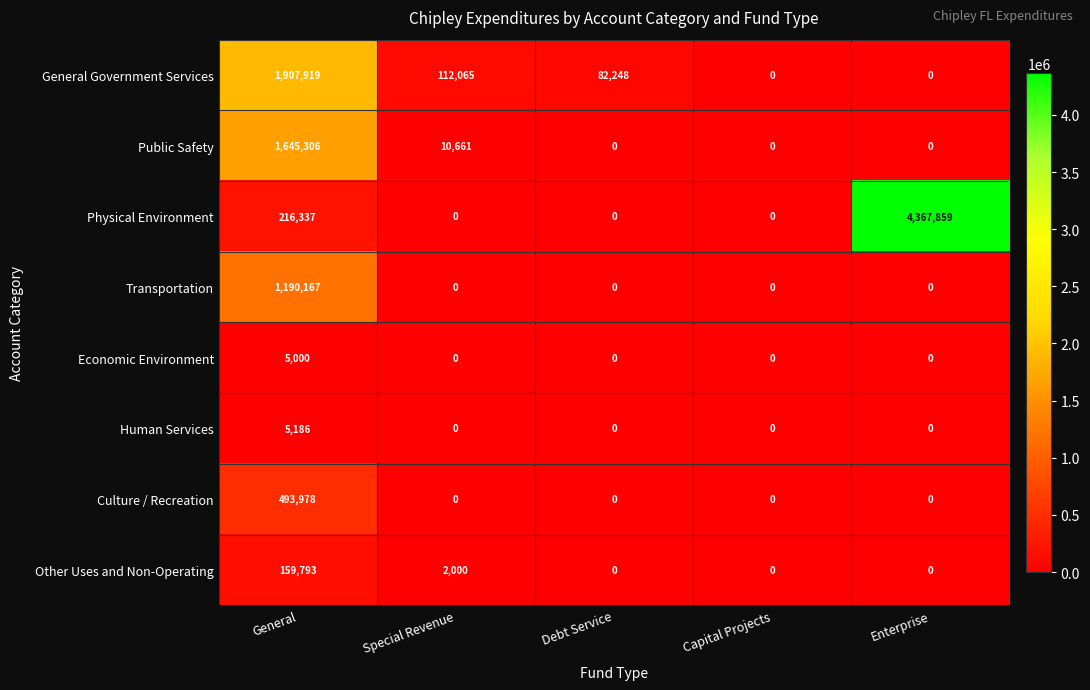

What is the difference between the maximum and minimum values in the Economic Environment series?

5000